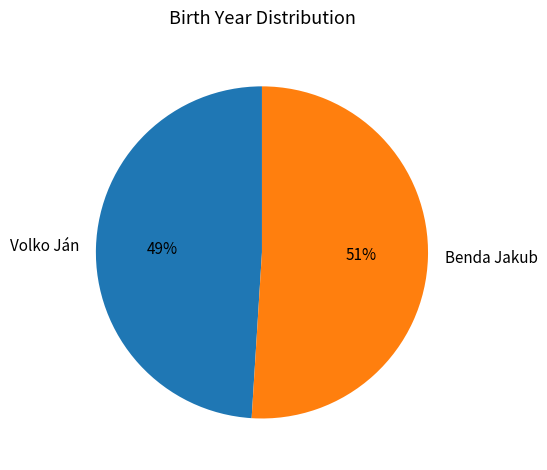

Does any single category account for the majority?

Yes